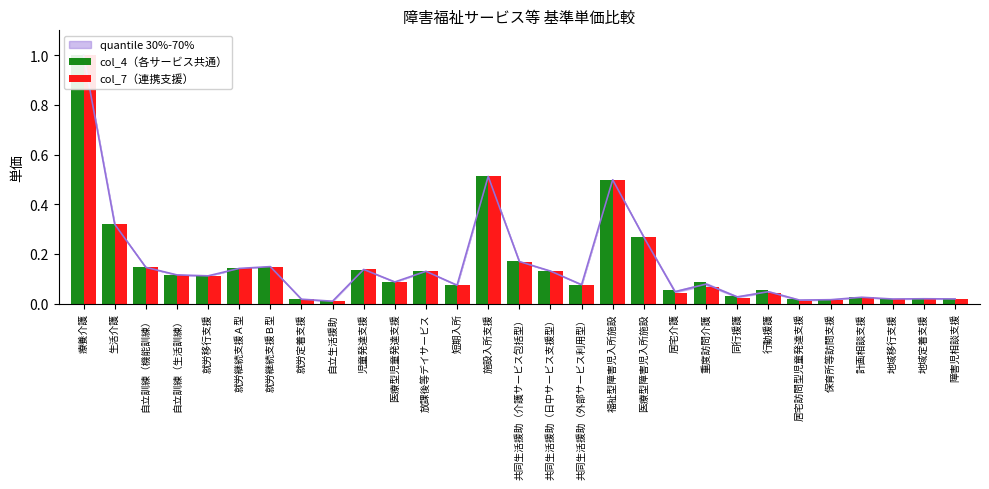

Reading left to right, extract all data points from this chart.

col_4（各サービス共通）: 1.0	0.3	0.1	0.1	0.1	0.1	0.1	0.0	0.0	0.1	0.1	0.1	0.1	0.5	0.2	0.1	0.1	0.5	0.3	0.1	0.1	0.0	0.1	0.0	0.0	0.0	0.0	0.0	0.0
col_7（連携支援）: 1.0	0.3	0.1	0.1	0.1	0.1	0.1	0.0	0.0	0.1	0.1	0.1	0.1	0.5	0.2	0.1	0.1	0.5	0.3	0.0	0.1	0.0	0.0	0.0	0.0	0.0	0.0	0.0	0.0